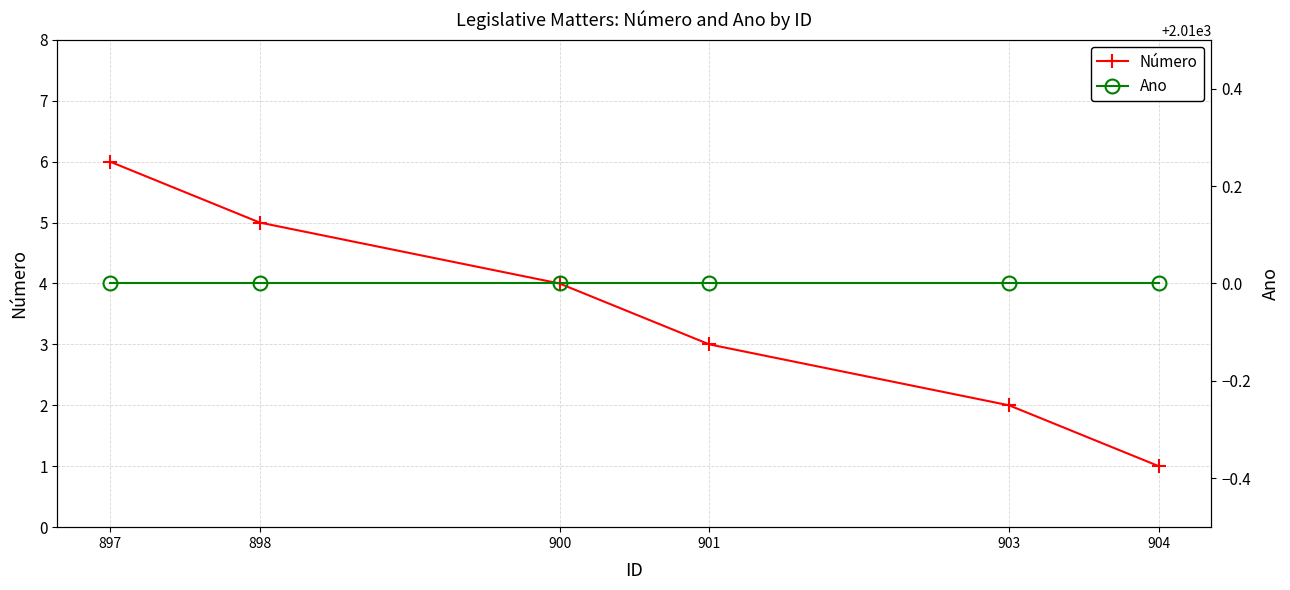

Which category has the highest value across all series?

904